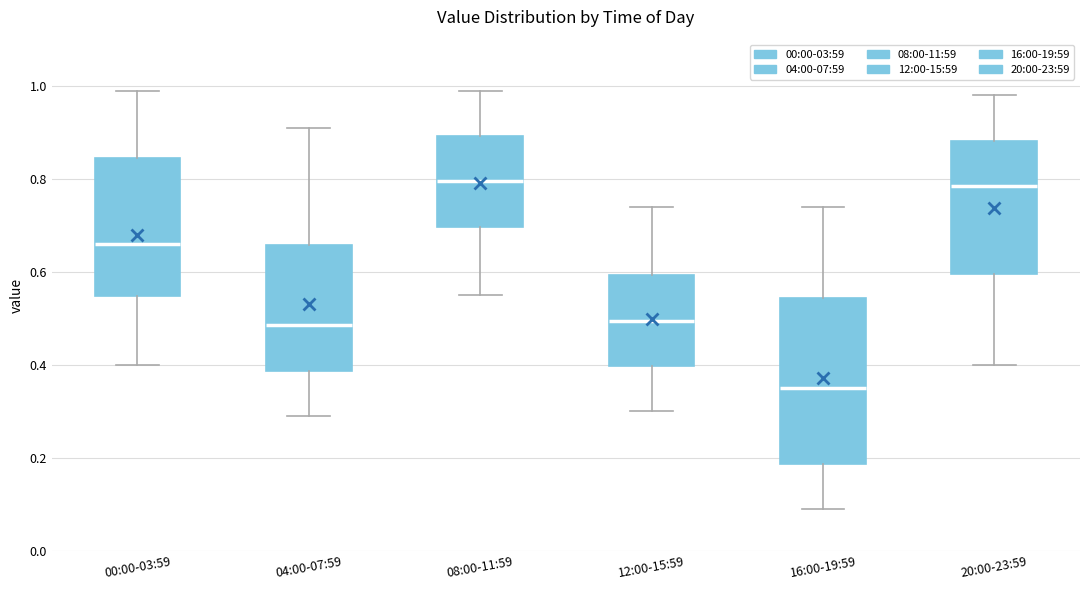

Which box is the tallest, from its lower edge to its upper edge?

16:00-19:59